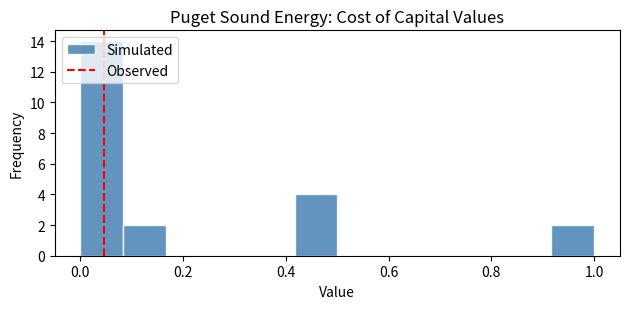

Reading left to right, list every bar in this chart as the range it spans on the x-axis followed by its height. Neither the bar edges nor the heights are printed on the chart, so give them approximately, as read against the axes.

0.00 to 0.08: 14
0.08 to 0.16: 2
0.16 to 0.26: 0
0.26 to 0.34: 0
0.34 to 0.42: 0
0.42 to 0.50: 4
0.50 to 0.58: 0
0.58 to 0.66: 0
0.66 to 0.76: 0
0.76 to 0.84: 0
0.84 to 0.92: 0
0.92 to 1.00: 2